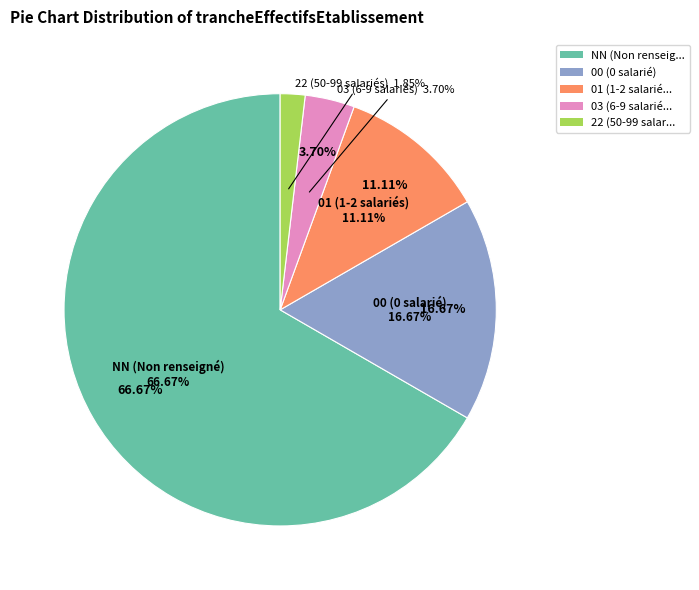

Combined, what portion of the pie is 22 and NN?

68.5%